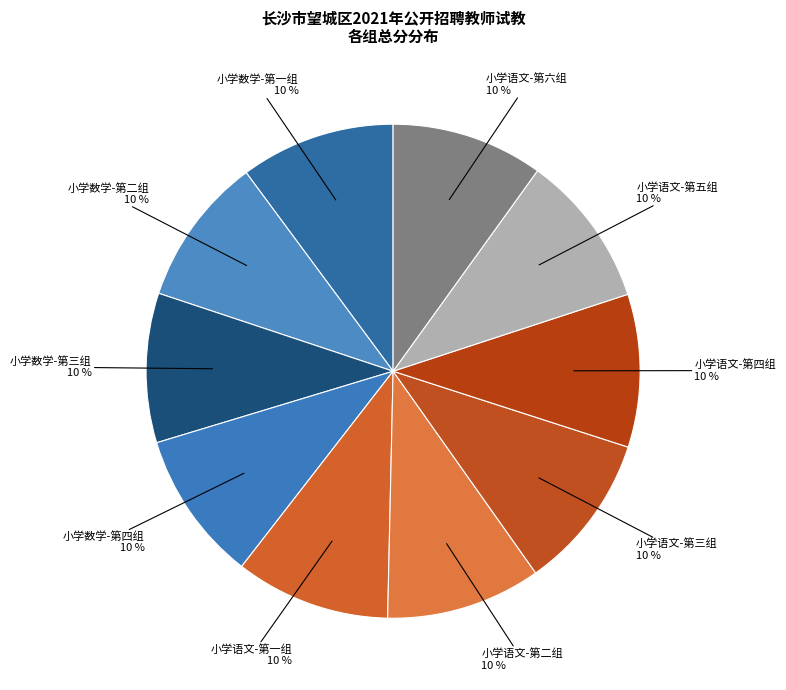

Approximately how many times larger is the value at 小学语文-第四组 compared to 小学数学-第一组?

1.0